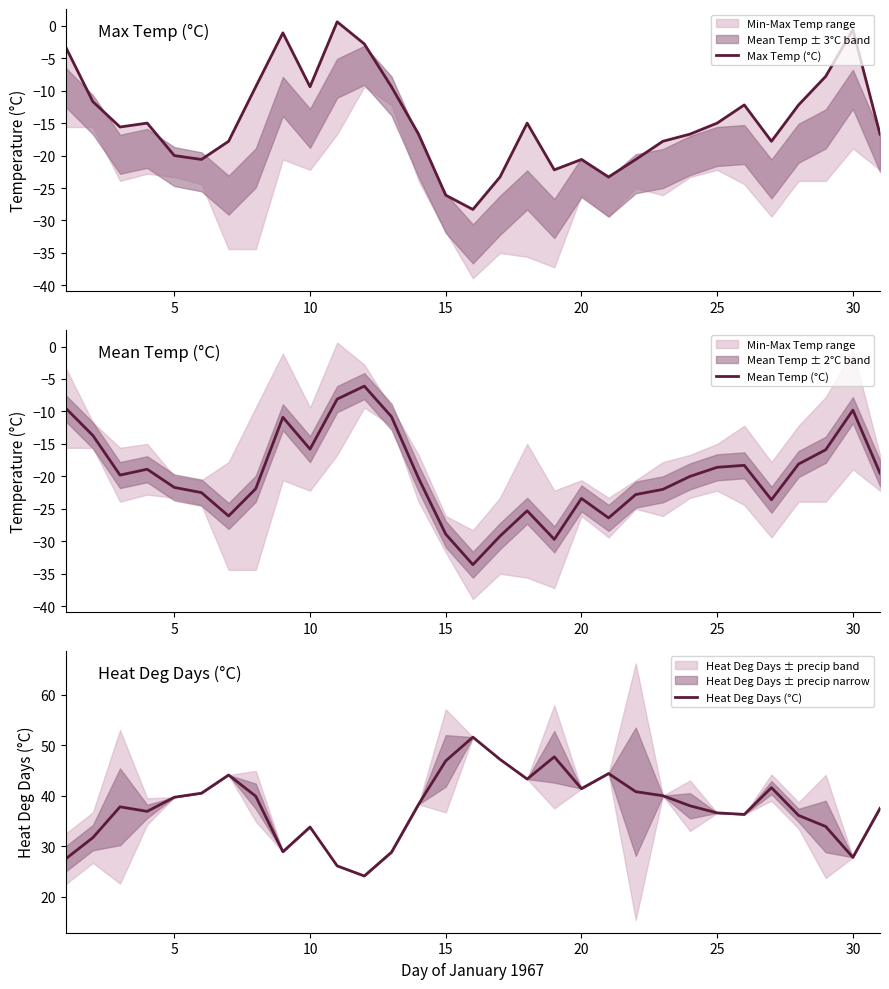

What are all the series names shown in the legend?

Max Temp (°C), Mean Temp (°C), Heat Deg Days (°C)